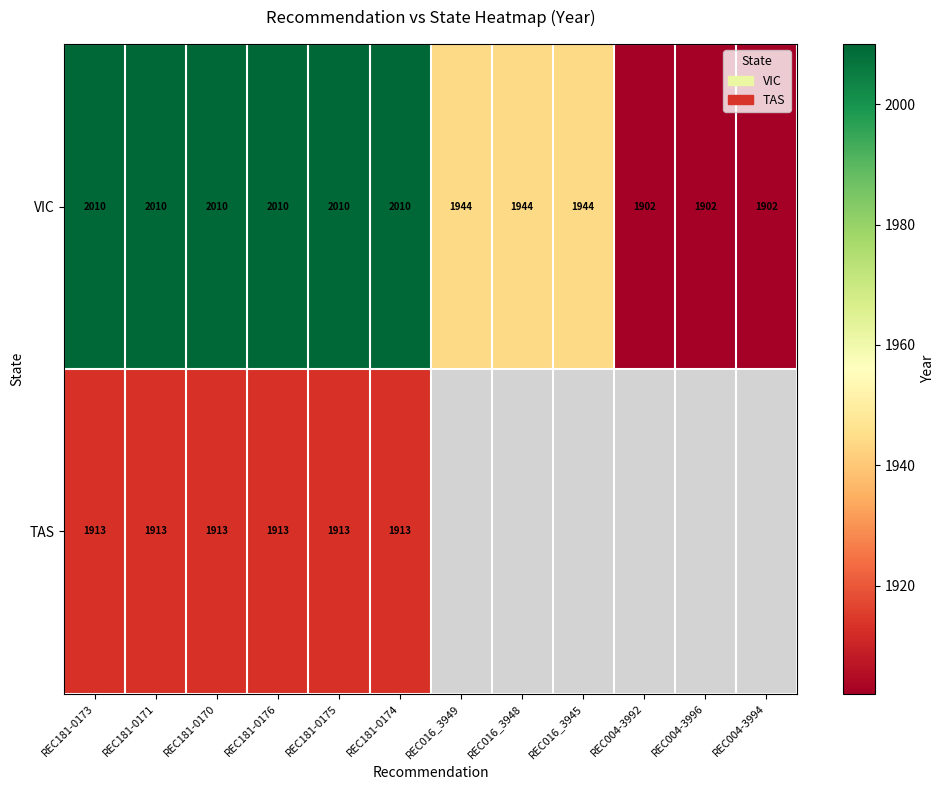

Is the value of VIC at REC016_3945 greater than the value of TAS at REC181-0170?

Yes